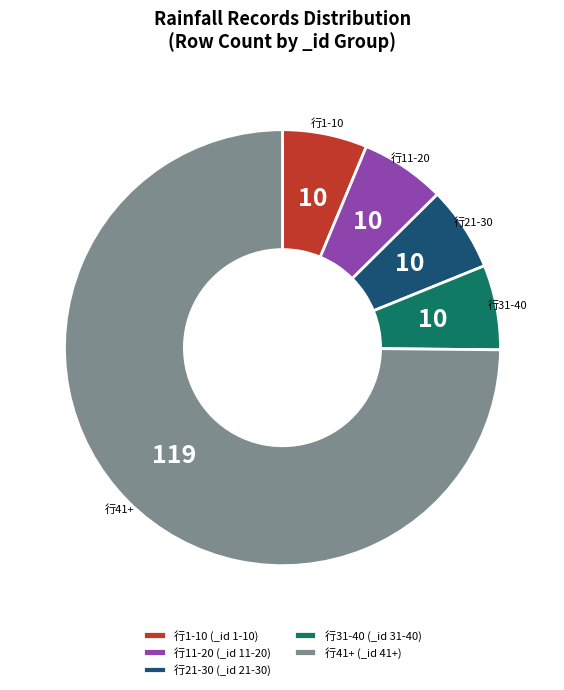

Which category has the biggest portion of the pie?

行41+ (_id 41+)